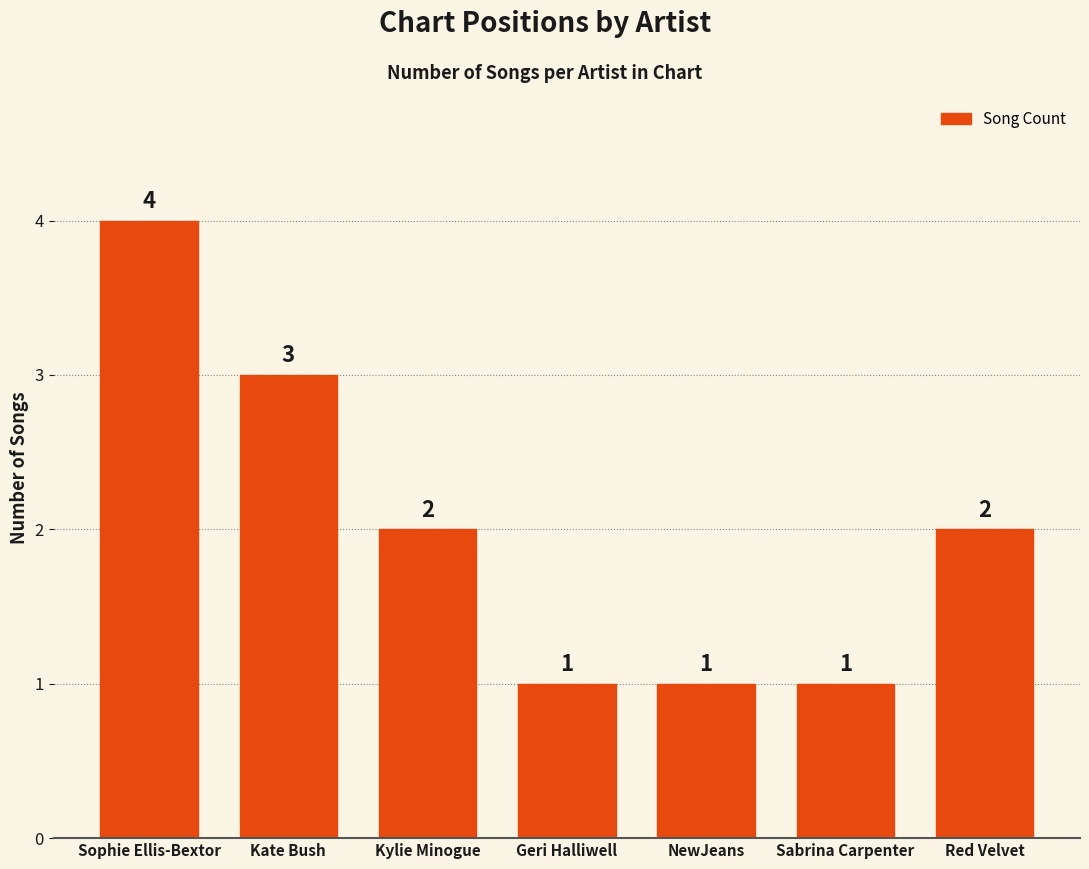

Which has a higher value, Sophie Ellis-Bextor or NewJeans?

Sophie Ellis-Bextor